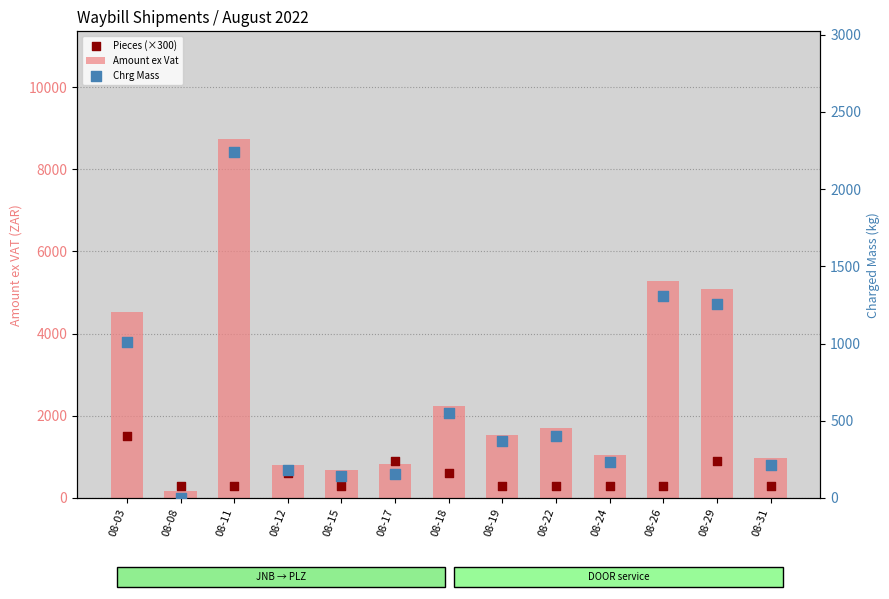

Which series has the widest spread of Y values?

Amount ex Vat